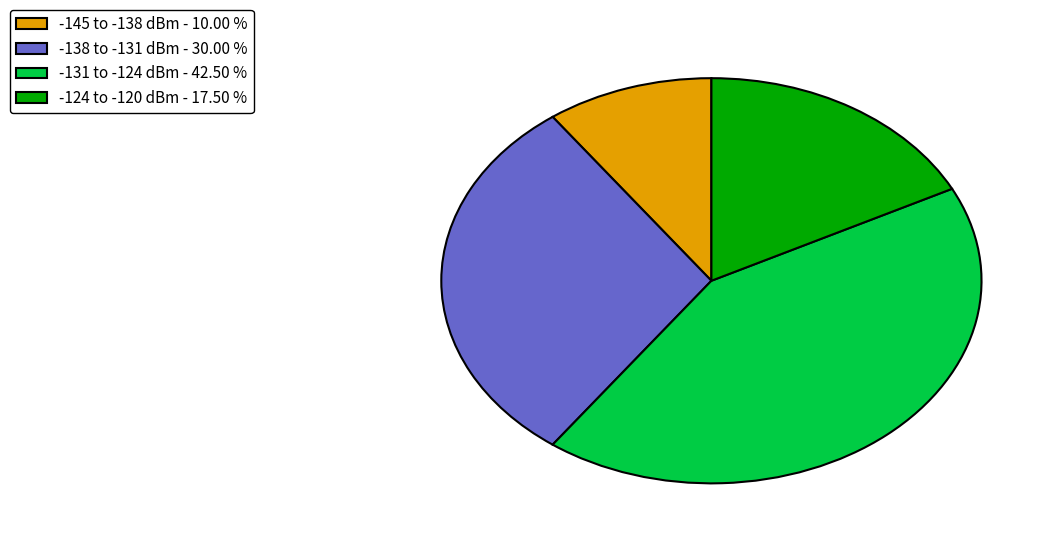

What is the smallest slice in the pie chart?

-145 to -138 dBm - 10.00 %